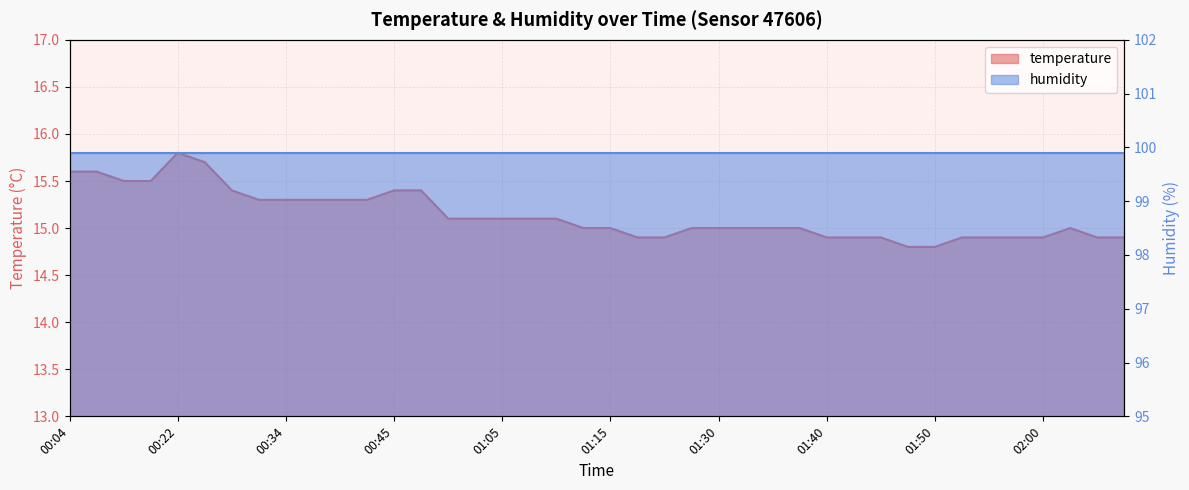

What is the value of the 31st point from the left?

14.9